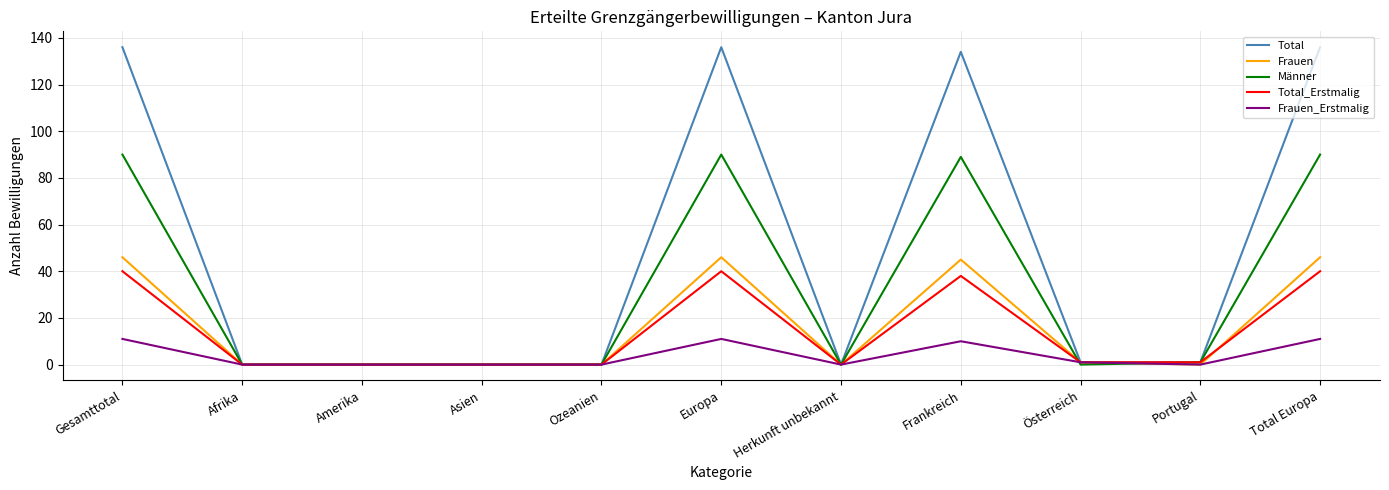

Which series has the largest total across all categories?

Total